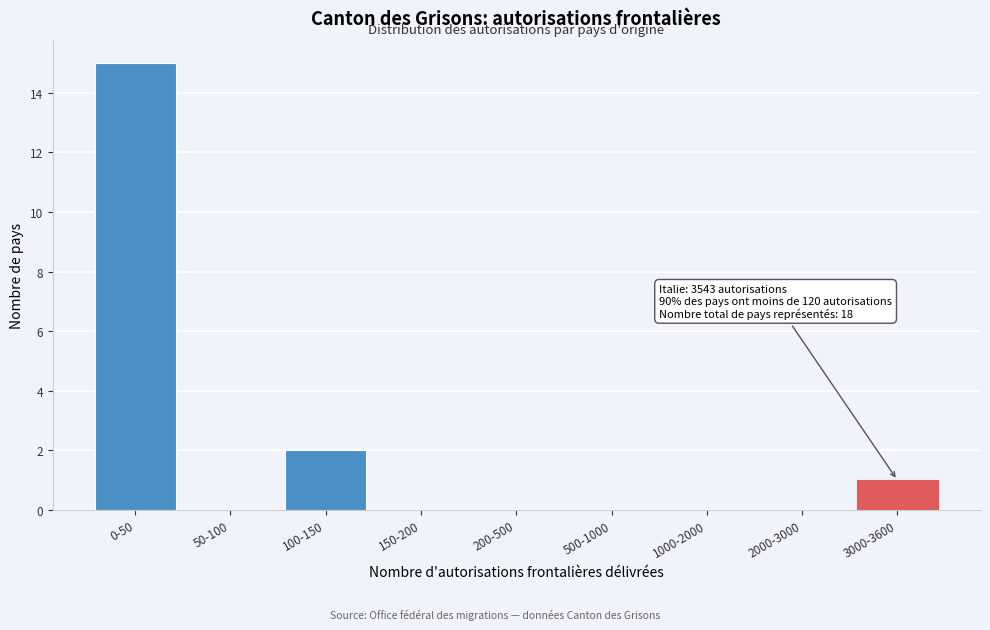

Reading left to right, what are all the values shown in this chart?

0-50=15	50-100=0	100-150=2	150-200=0	200-500=0	500-1000=0	1000-2000=0	2000-3000=0	3000-3600=1